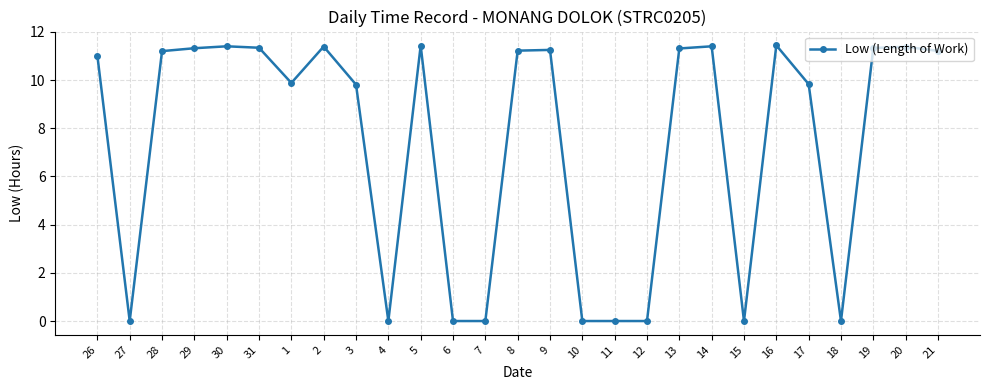

True or false: the data shows 11.3 at 13.

True